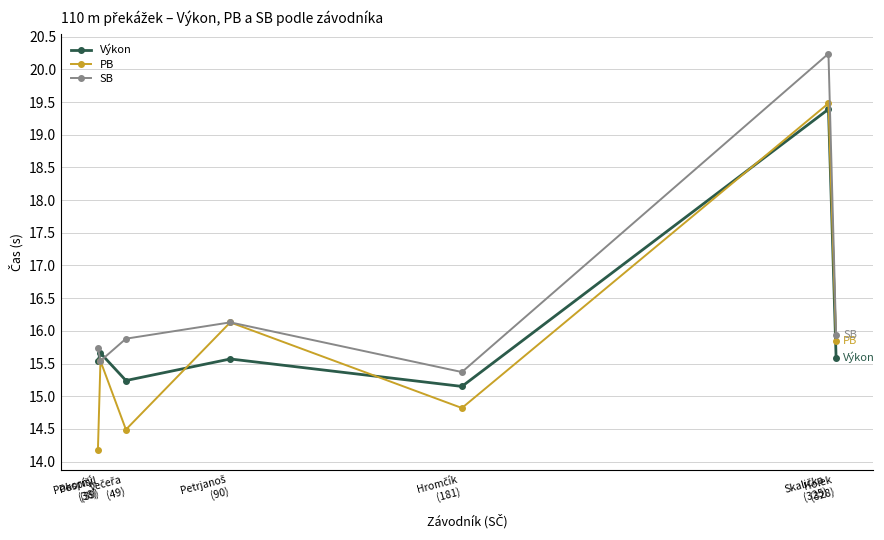

Which series has the widest spread of values?

PB